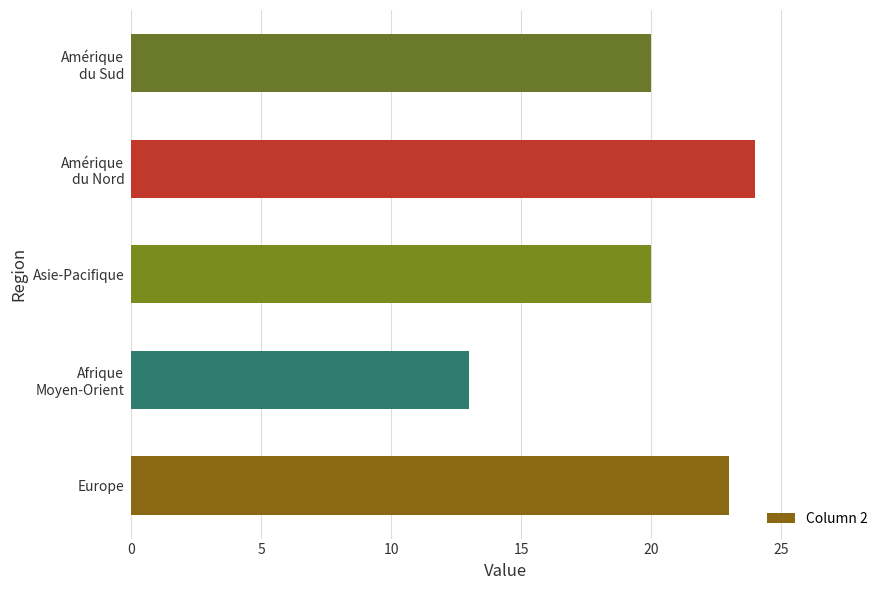

What is the maximum value shown in the chart?

24